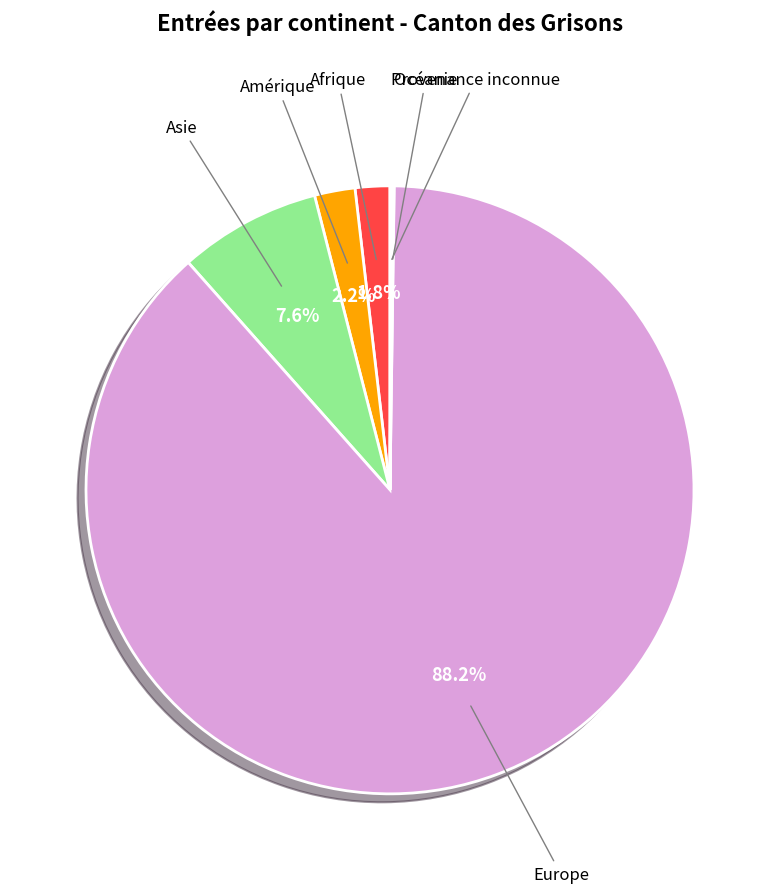

To the nearest percent, what is the average slice percentage?

17%